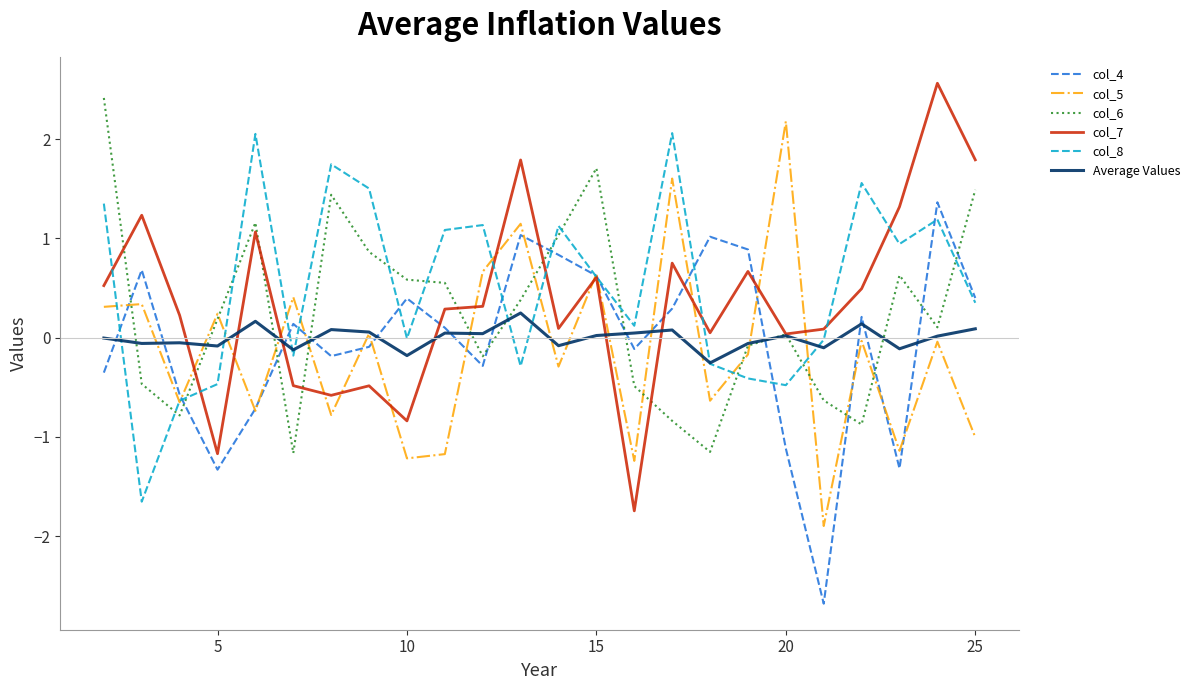

Which series has the widest spread of values?

col_7